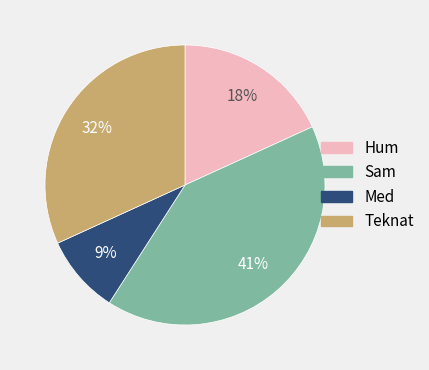

To the nearest percent, what is the average slice percentage?

25%